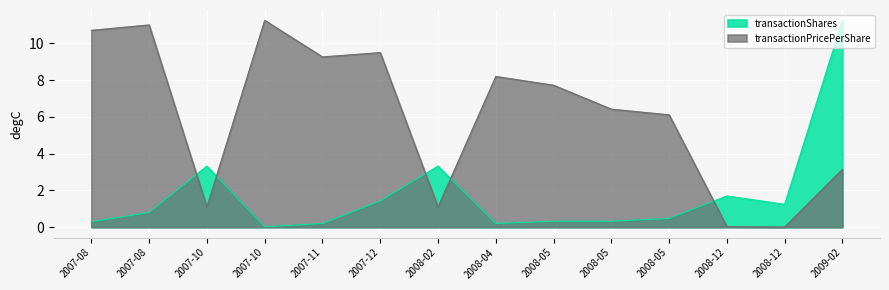

How many lines are shown in the chart?

2